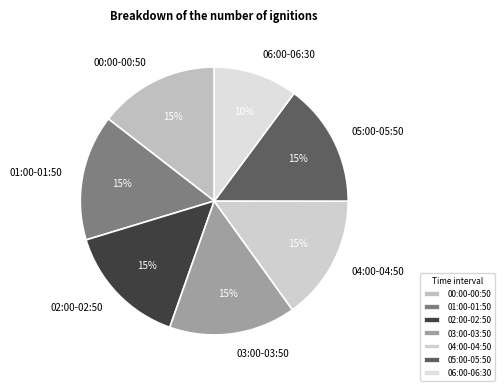

Is there a majority slice in this chart?

No